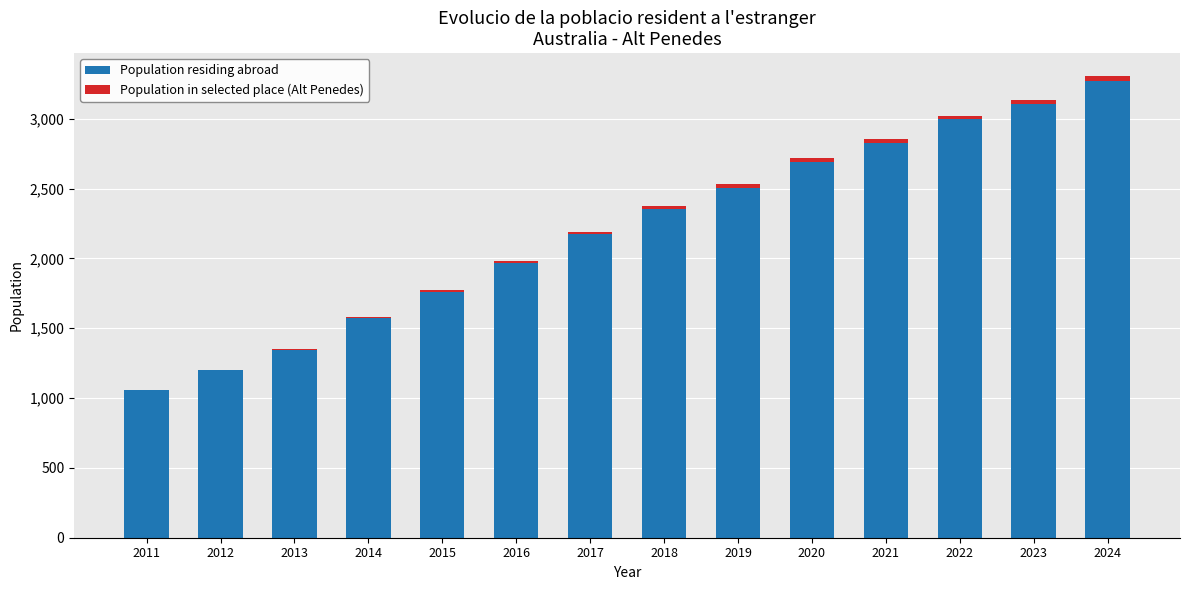

What is the total value across all series at 2017?

2189